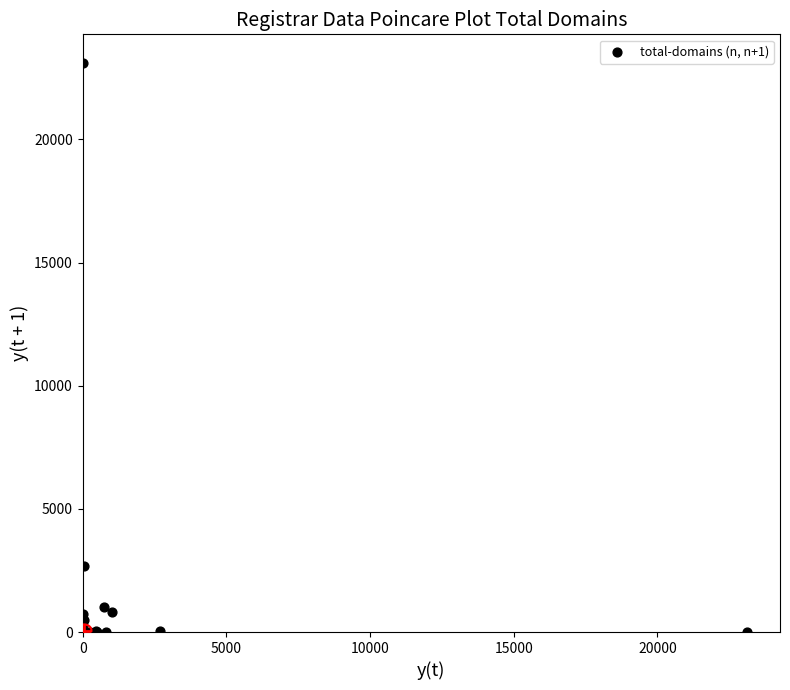

What Y value in the scatter plot is closest to 11551?

2699